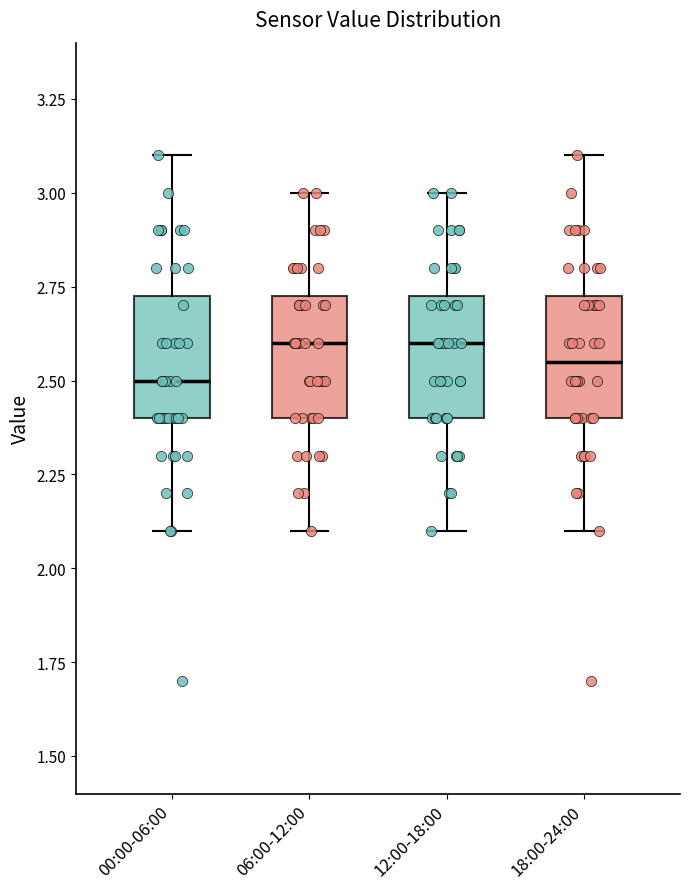

Reading left to right, read every box against the y-axis: the position of its median line, the range the box covers, and the ends of its whiskers. The values are not printed on the chart, so give them approximately, as read against the axis.

00:00-06:00: median 2.50, box 2.40 to 2.75, whiskers 2.10 to 3.10
06:00-12:00: median 2.60, box 2.40 to 2.75, whiskers 2.10 to 3.00
12:00-18:00: median 2.60, box 2.40 to 2.75, whiskers 2.10 to 3.00
18:00-24:00: median 2.55, box 2.40 to 2.75, whiskers 2.10 to 3.10